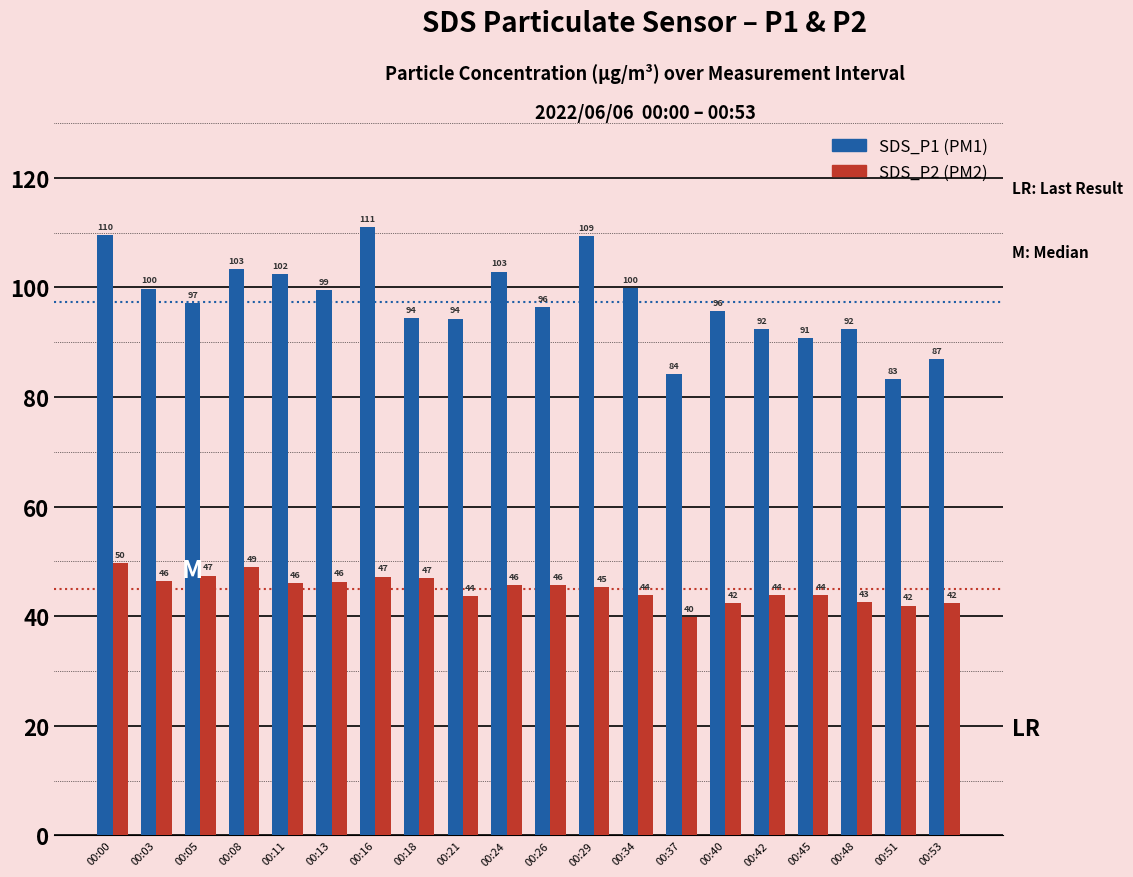

Which category has the lowest value across all series?

00:37